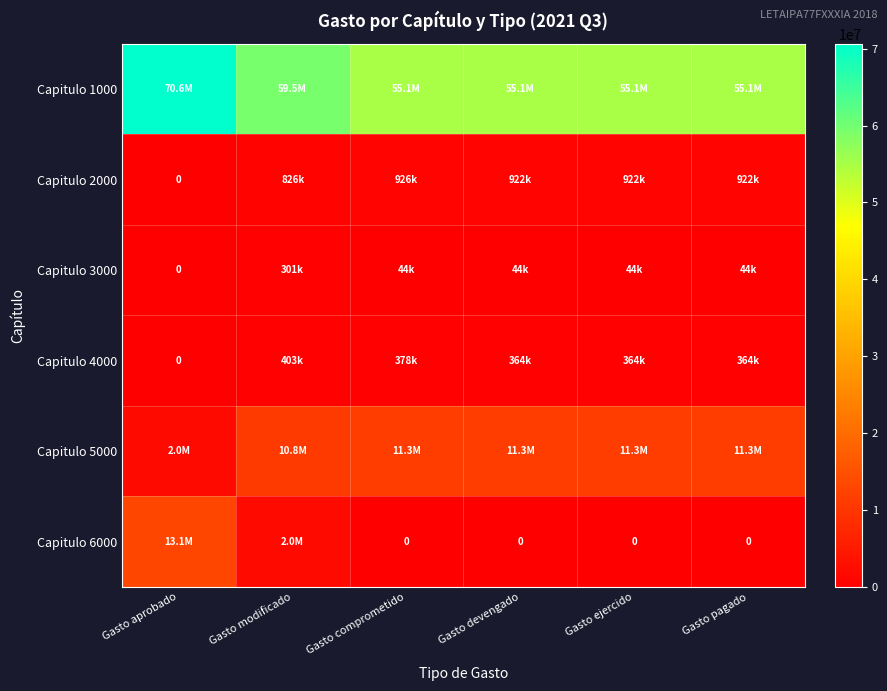

Which category has the highest value across all series?

Gasto aprobado